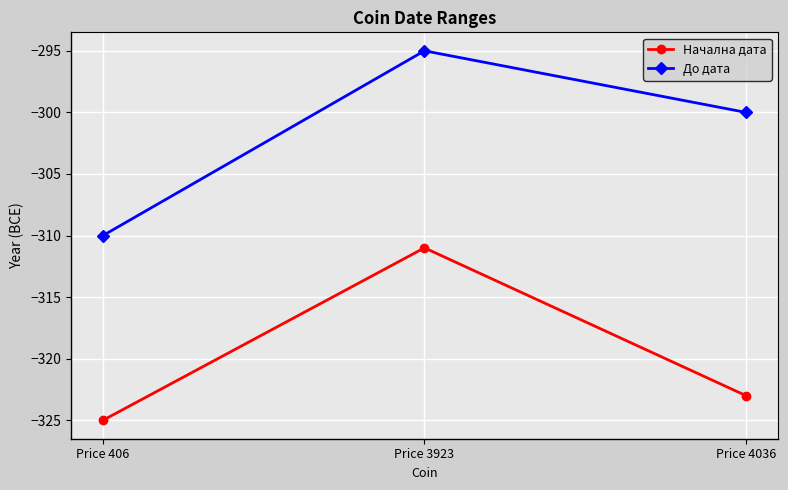

The value of До дата at Price 406 is -310. True or false?

True